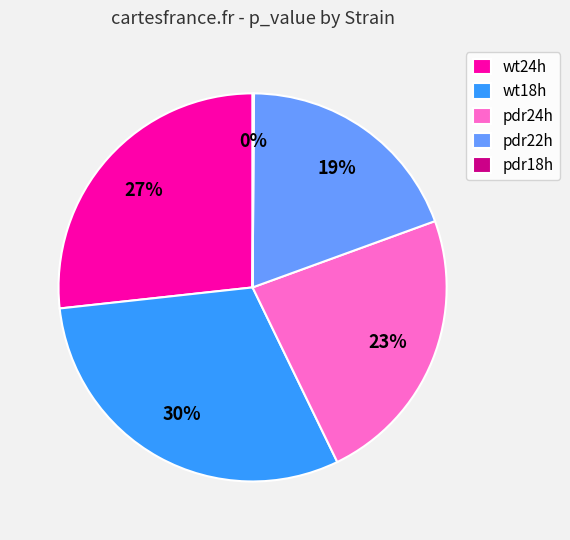

True or false: pdr24h accounts for 11% of the total.

False